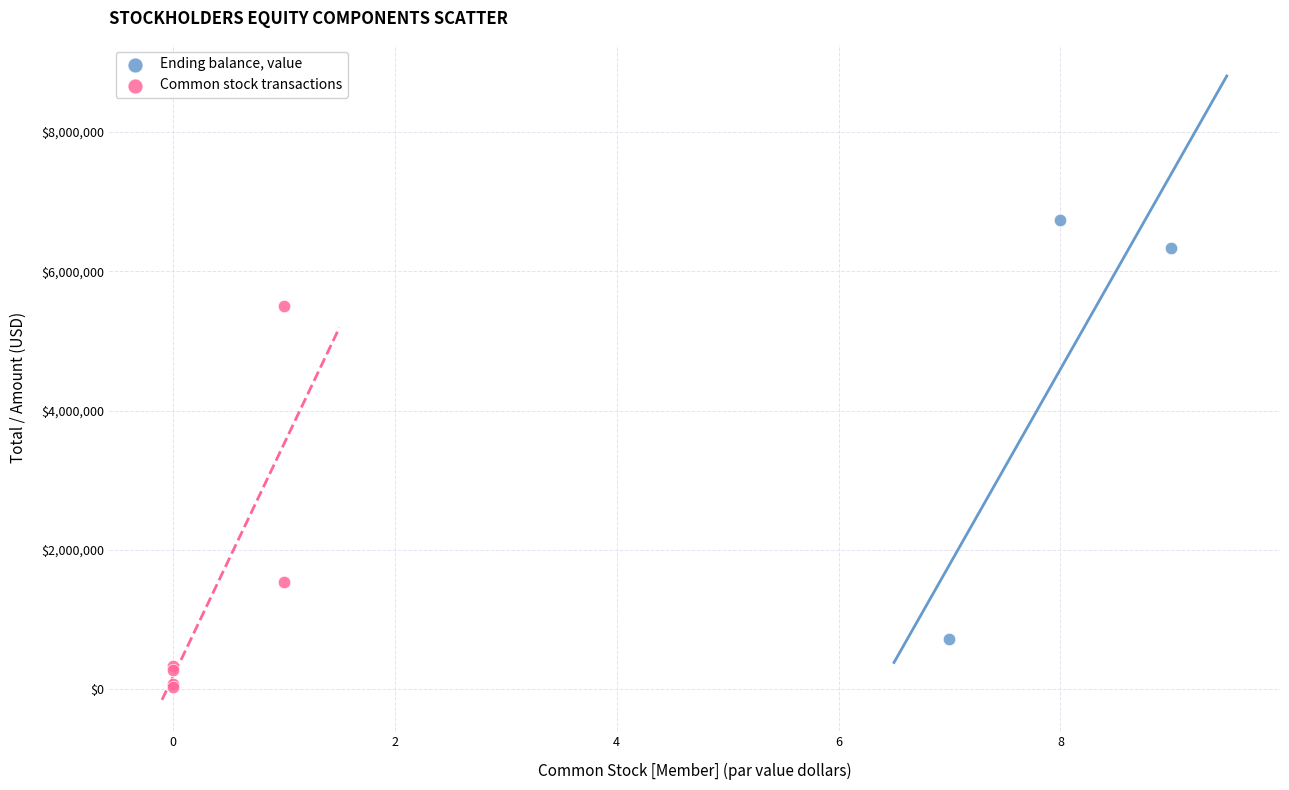

Which series reaches the maximum Y coordinate?

Ending balance, value